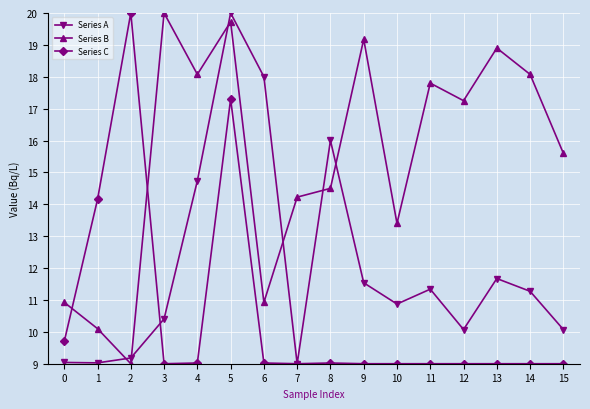

What is the value of the Series B point at the 6th from the left?

19.7